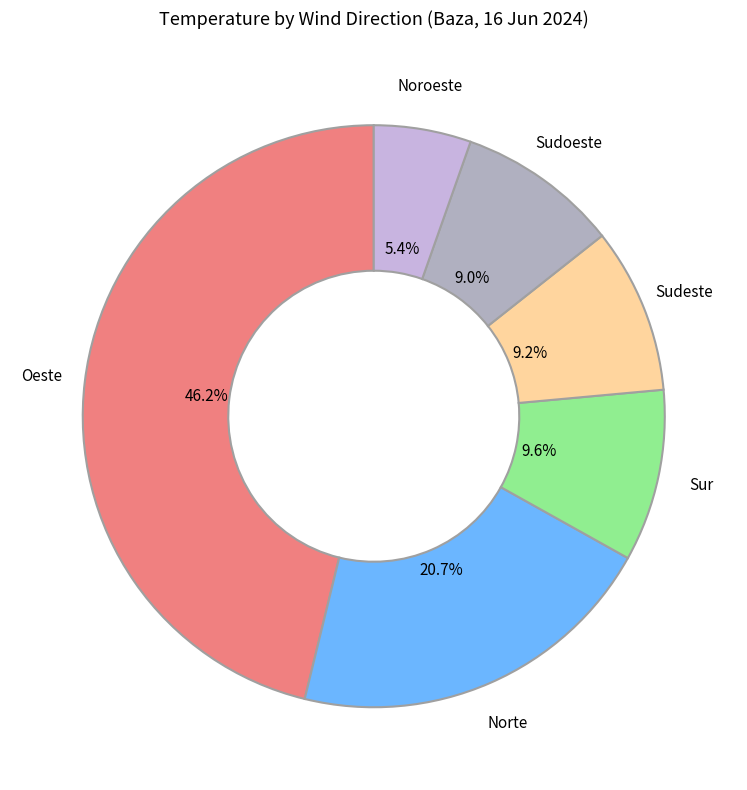

True or false: Oeste accounts for 2% of the total.

False